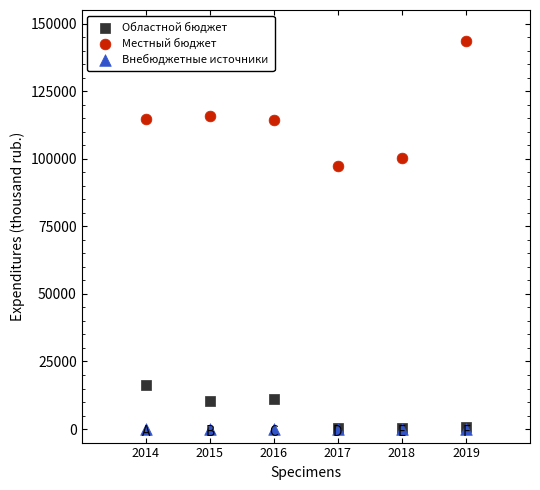

Across all series, what Y value is closest to 71683?

97171.0